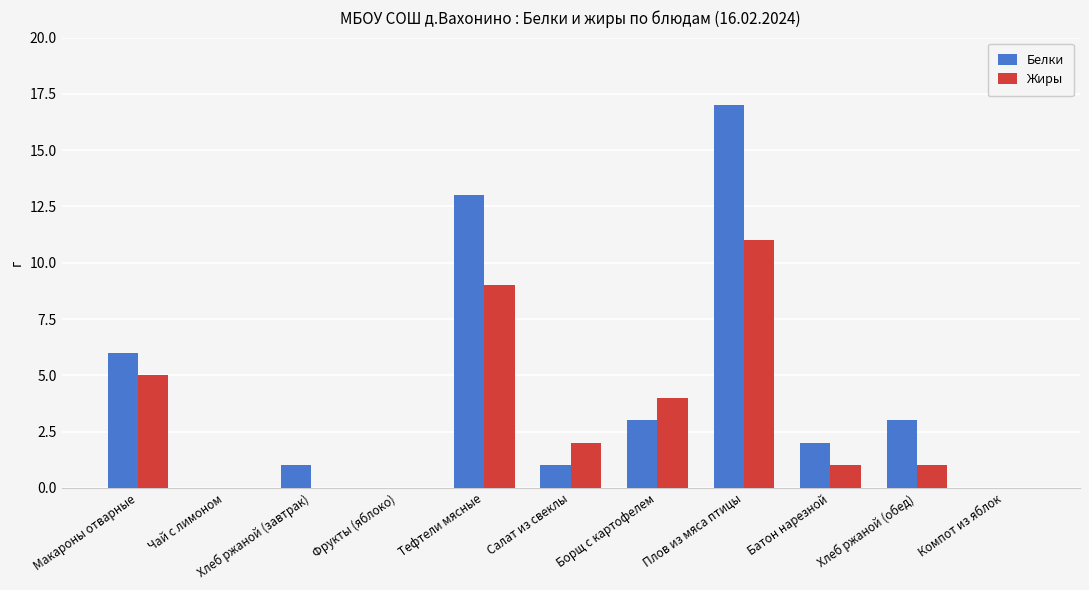

Where does the Жиры series first go above 1?

Макароны отварные